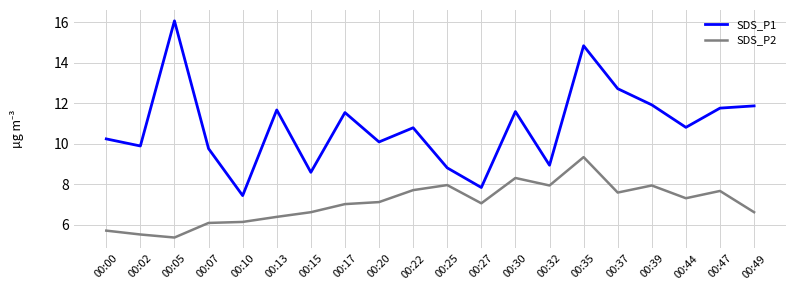

What is the greatest value displayed?

16.1